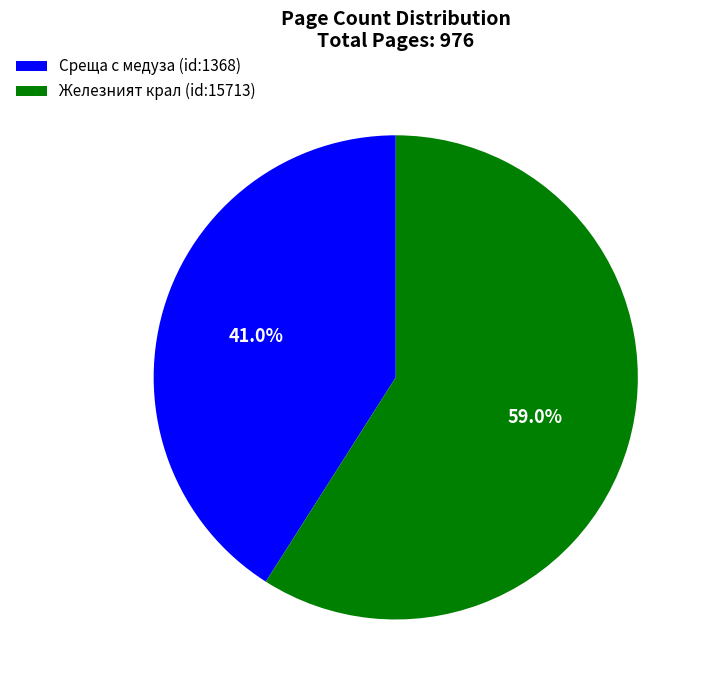

Is it true that Железният крал (id:15713) is 59% of the pie?

True